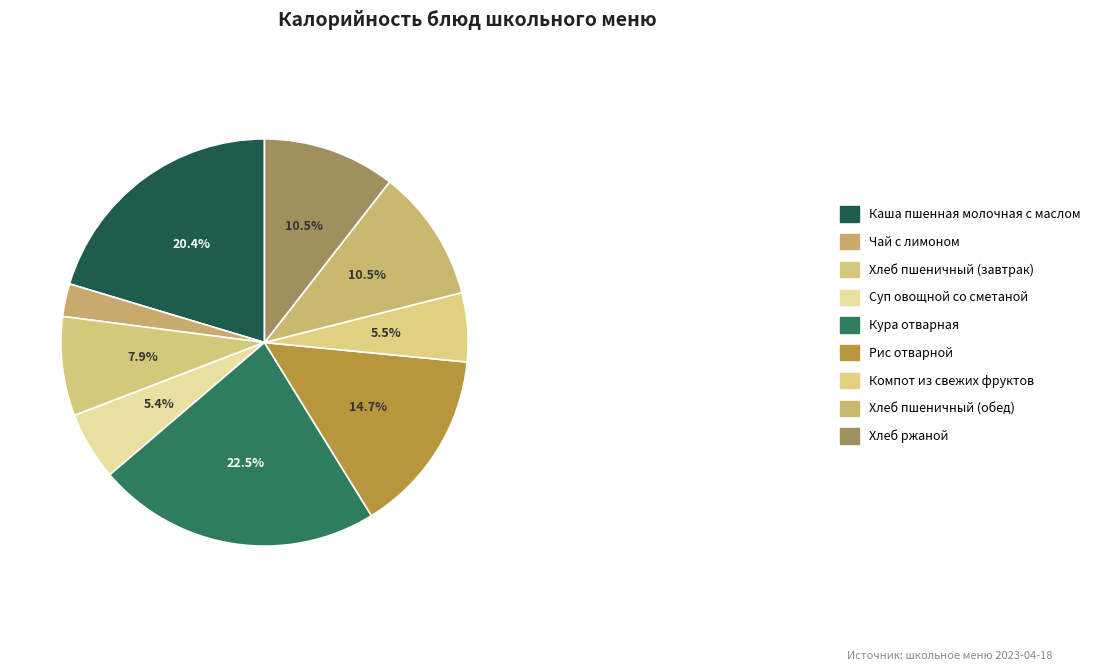

The Хлеб пшеничный (обед) slice represents 11% of the pie. True or false?

True